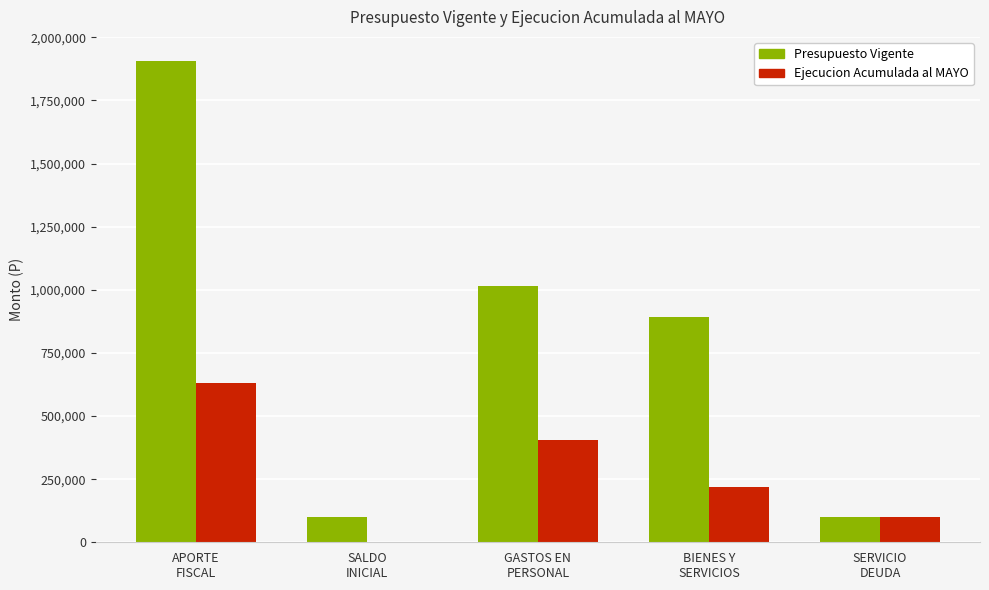

Between APORTE
FISCAL and BIENES Y
SERVICIOS, which series saw the biggest shift?

Presupuesto Vigente